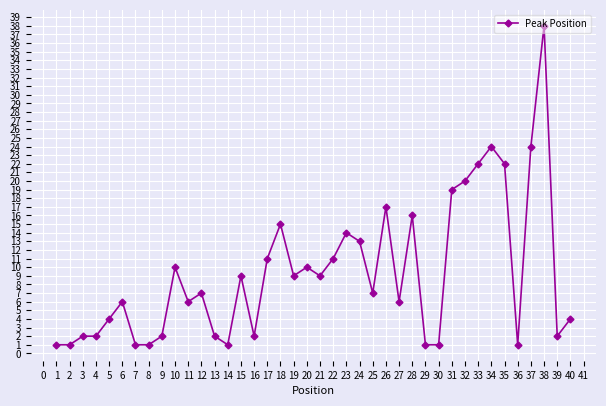

True or false: there are more than 2 points higher than both neighbors.

True